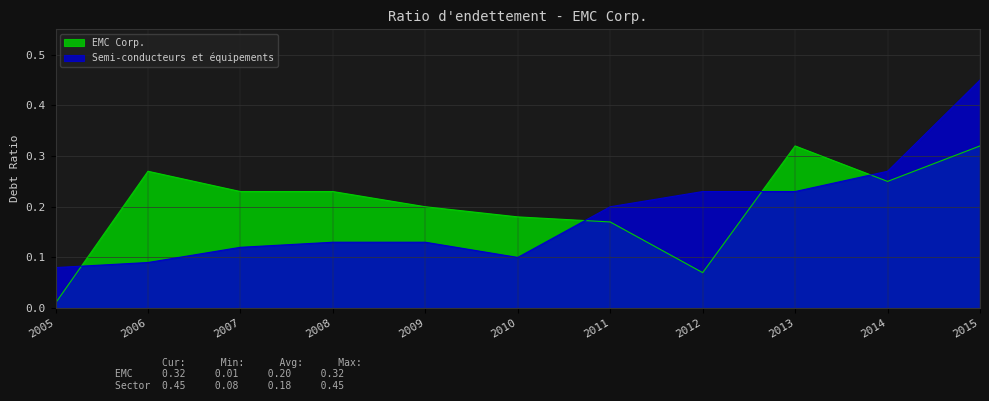

What is the maximum value shown in the chart?

0.5